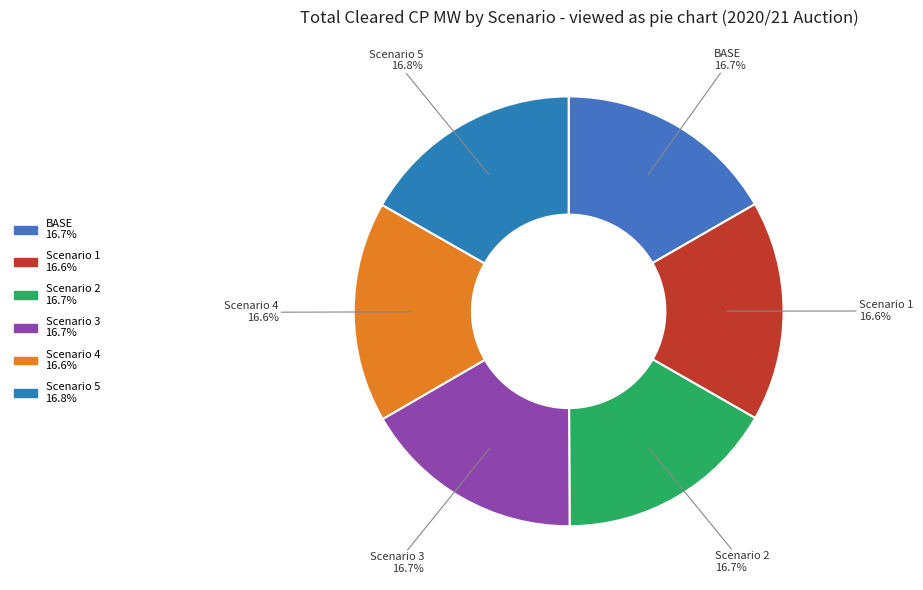

What is the total percentage of Scenario 5 and Scenario 4?

33.4%